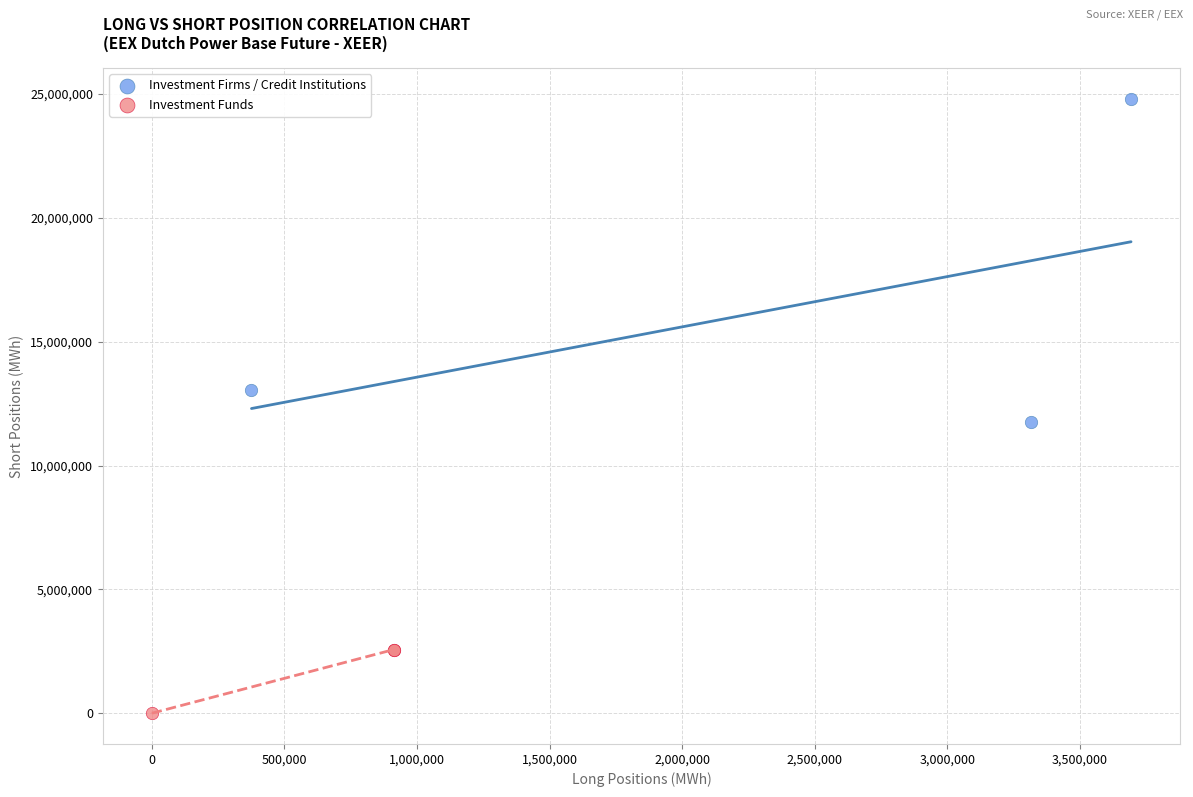

What are all the series names shown in the legend?

Investment Firms / Credit Institutions, Investment Funds